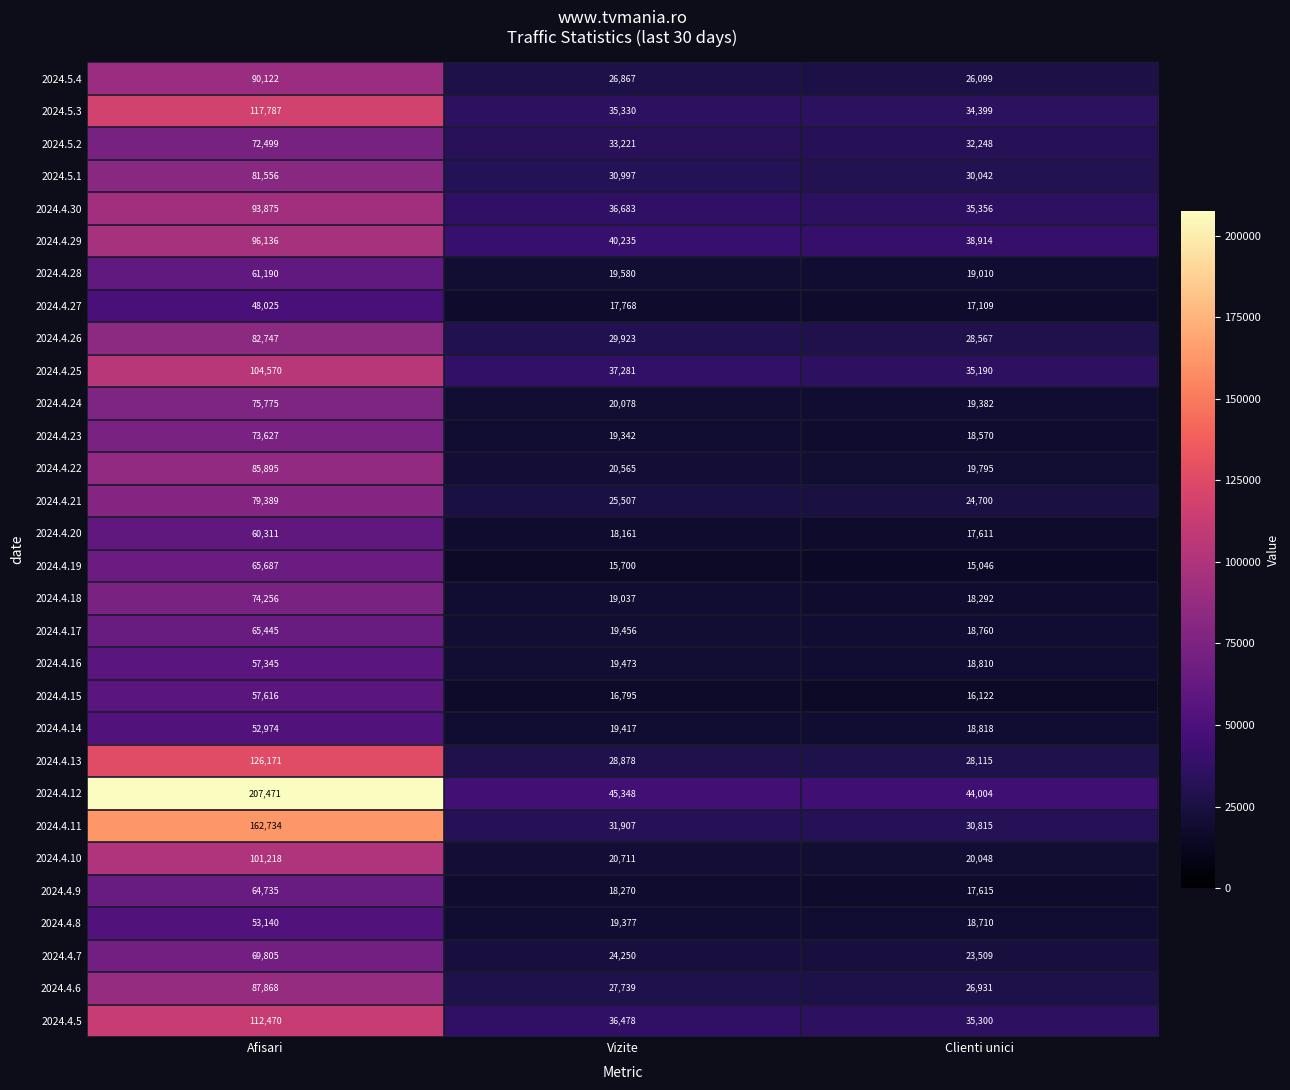

Which series has the largest total across all categories?

2024.4.12